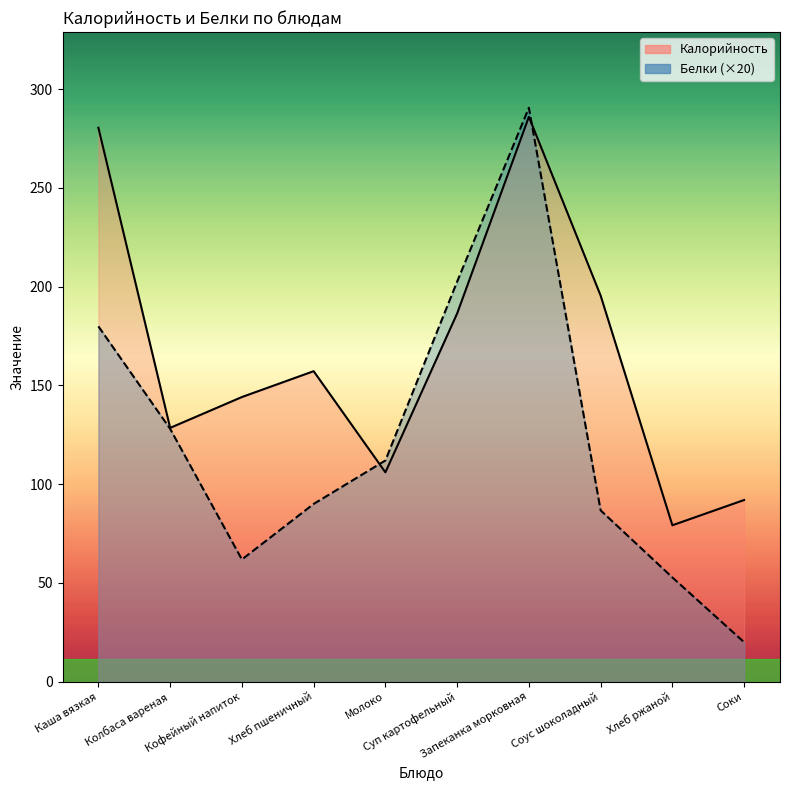

True or false: Калорийность and Белки intersect in this chart.

True